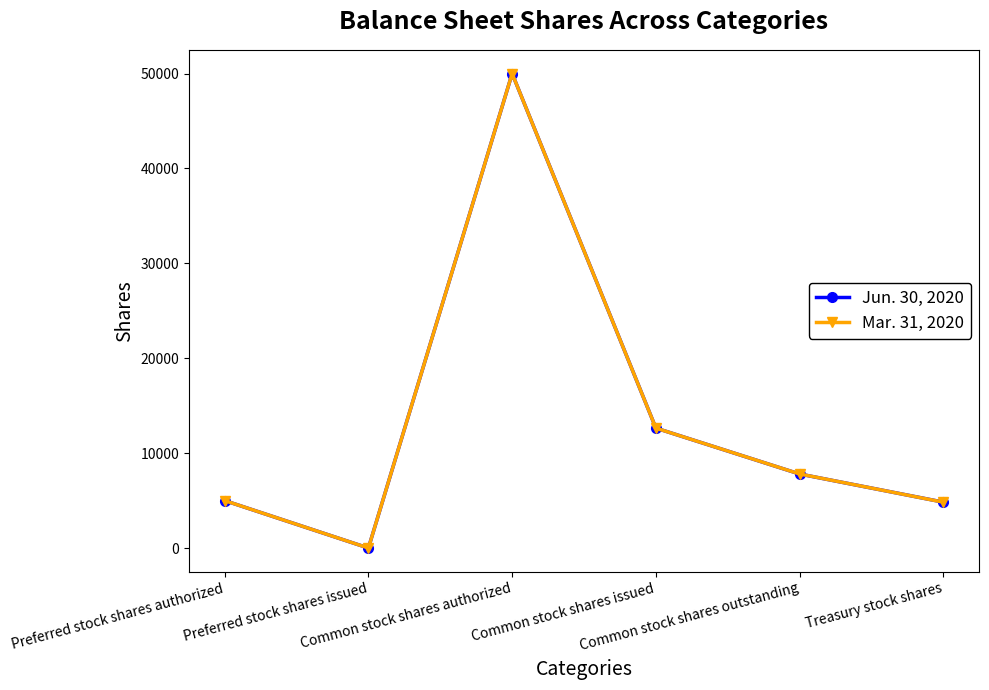

What is the maximum value shown in the chart?

50000